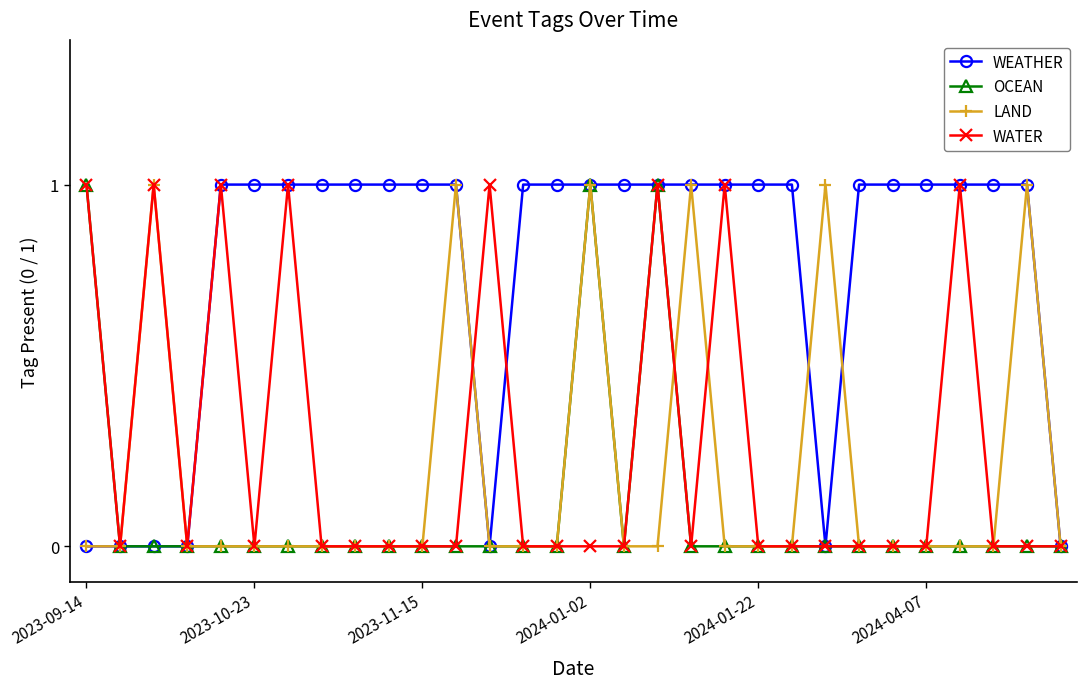

Which series has the largest total across all categories?

WEATHER